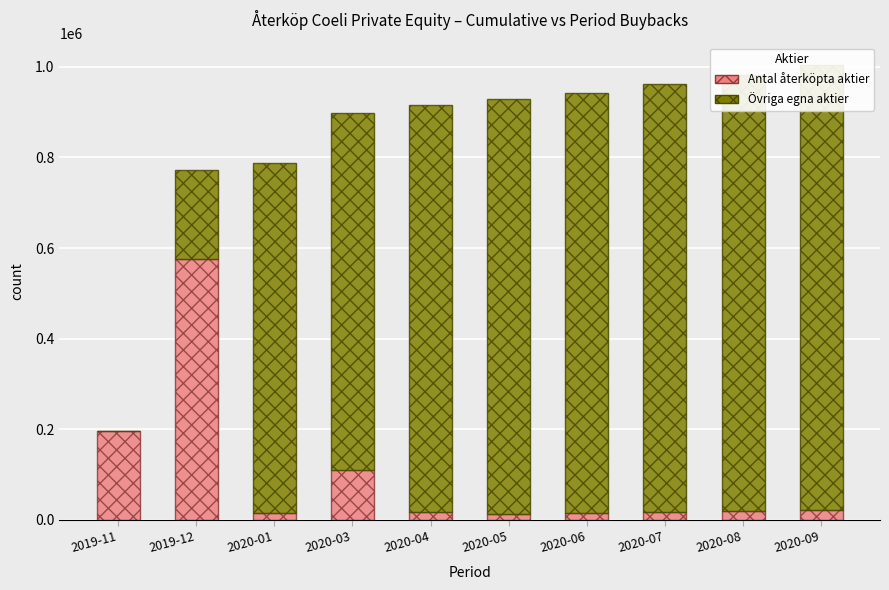

What is the difference between the maximum and minimum values in the Antal återköpta aktier series?

563060